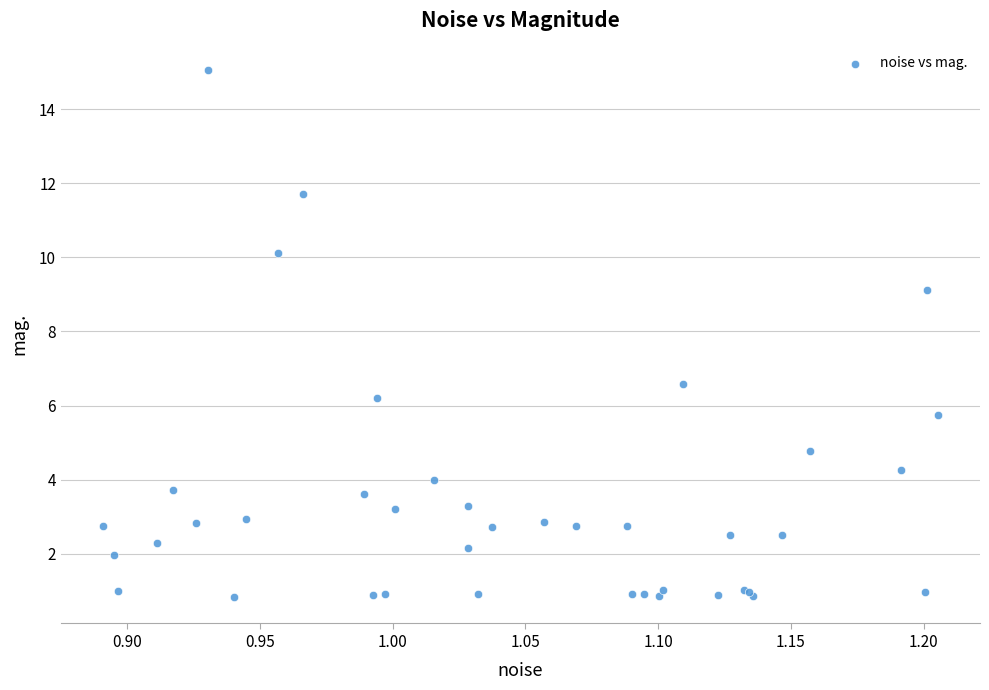

What Y value in the scatter plot is closest to 7?

6.6